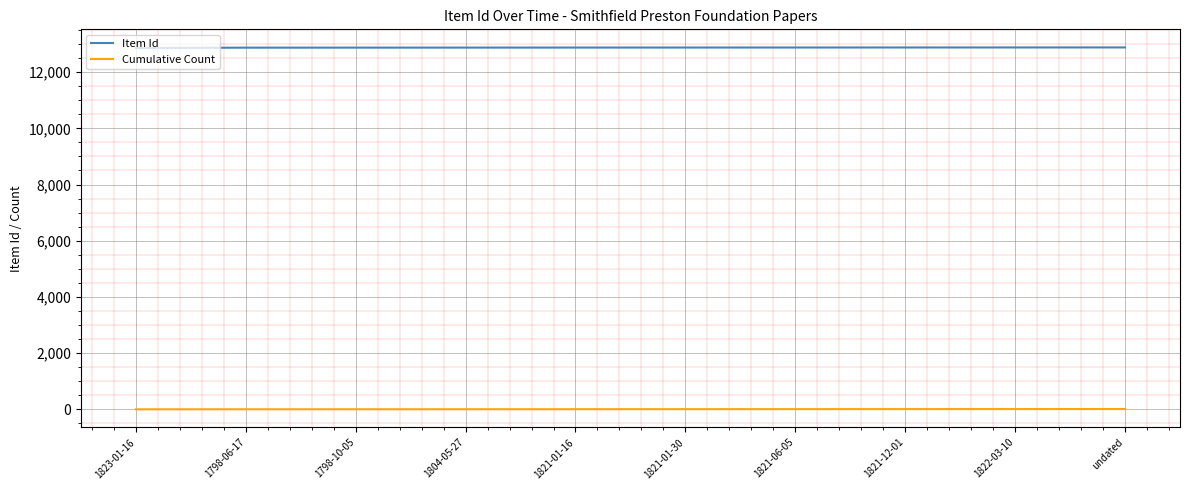

Which series has the widest spread of values?

Item Id